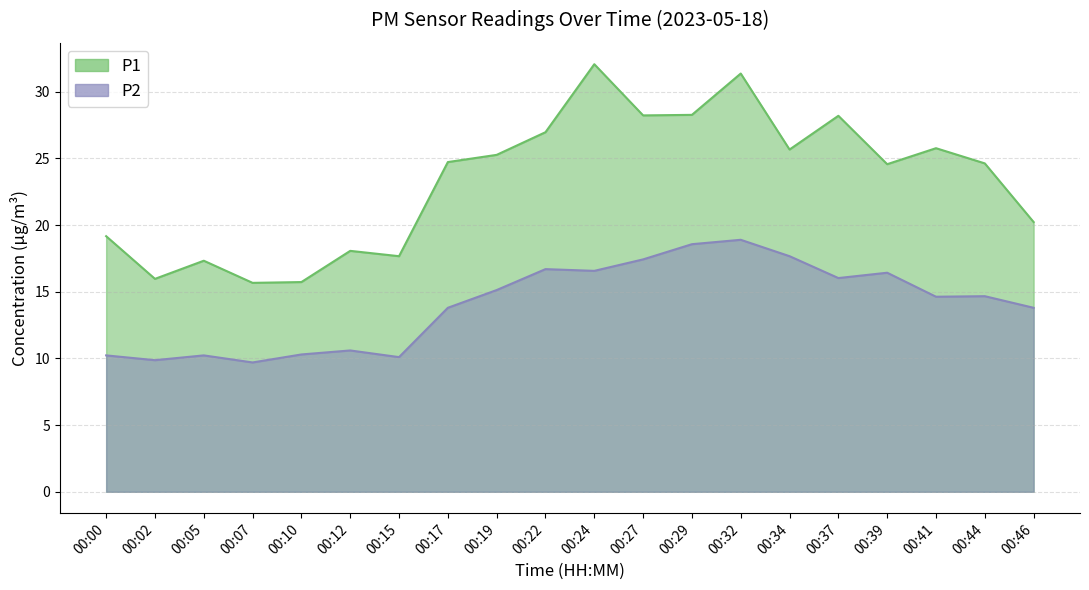

Between 00:44 and 00:46, which is larger?

00:44